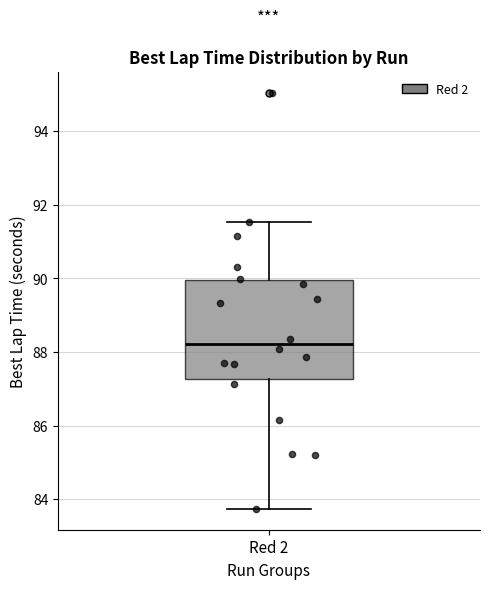

Transcribe this box plot: give where the median line is, the range the box spans, and where the two whiskers end, as read against the y-axis. The values are not printed on the chart, so give them approximately, as read against the axis.

median 88.2, box 87.2 to 90.0, whiskers 83.8 to 91.6